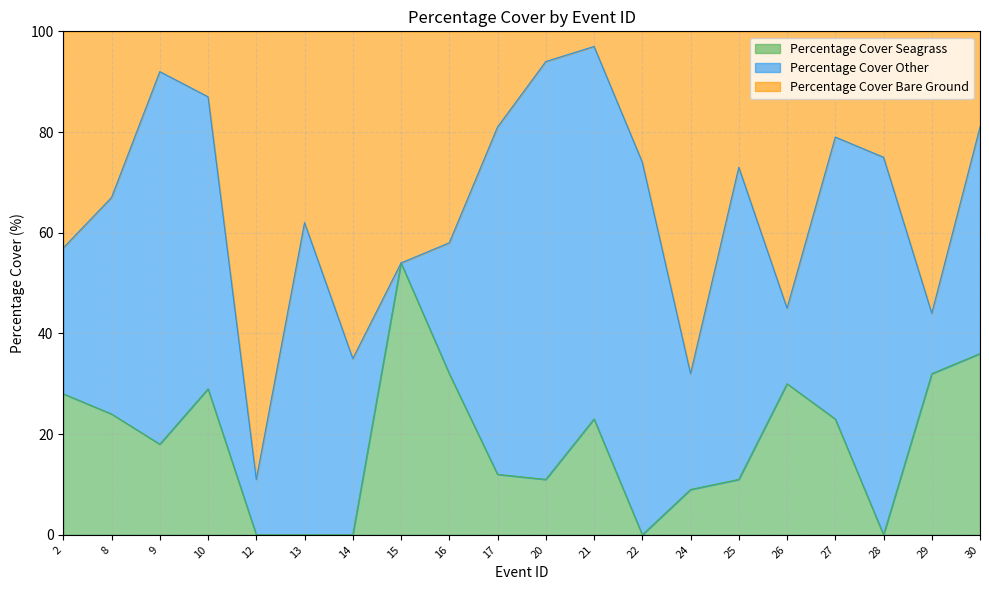

The value of Percentage Cover Seagrass at 8 is 32. True or false?

False